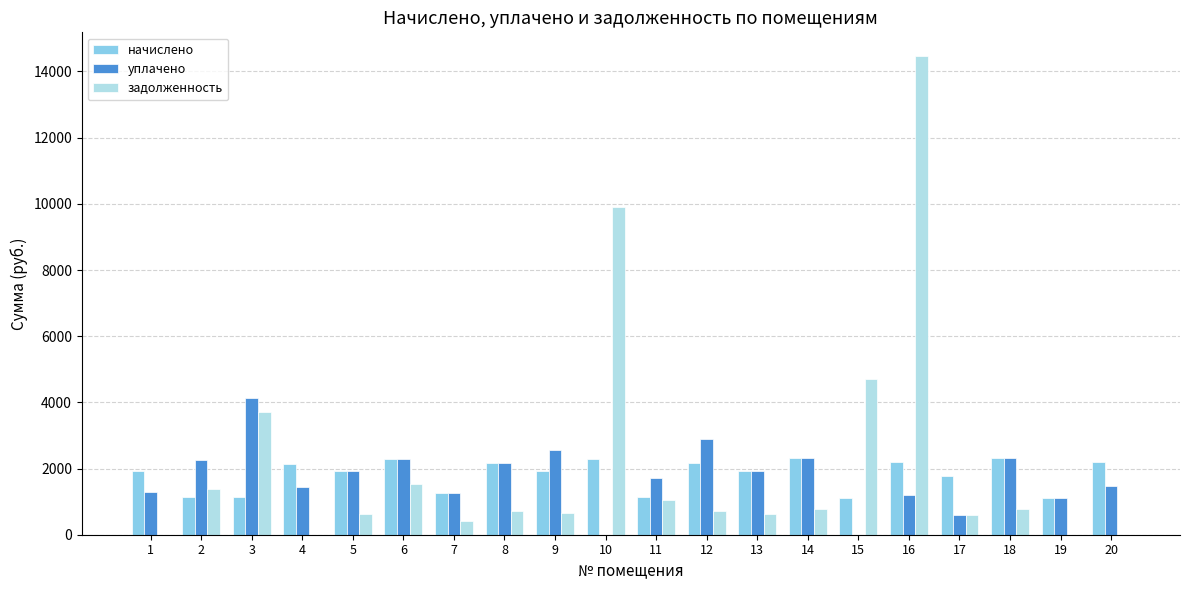

The уплачено series shows 3604.6 at 9. True or false?

False